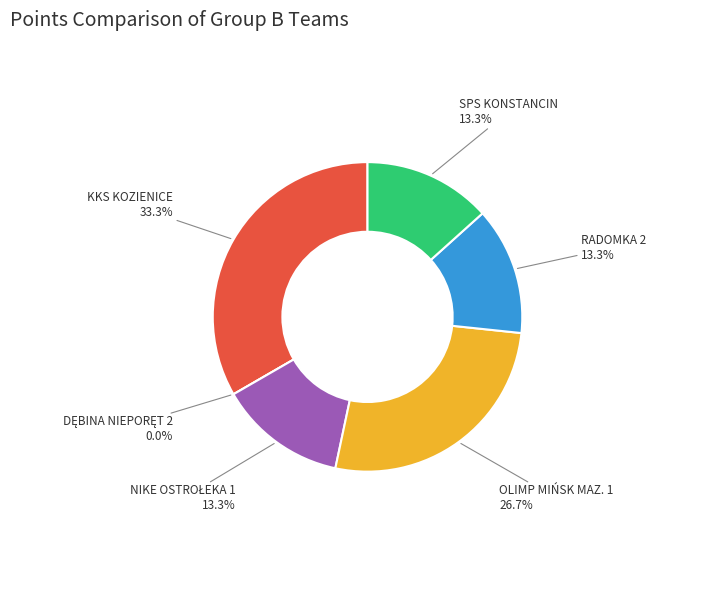

Which has a higher value, NIKE OSTROŁEKA 1 or RADOMKA 2?

NIKE OSTROŁEKA 1